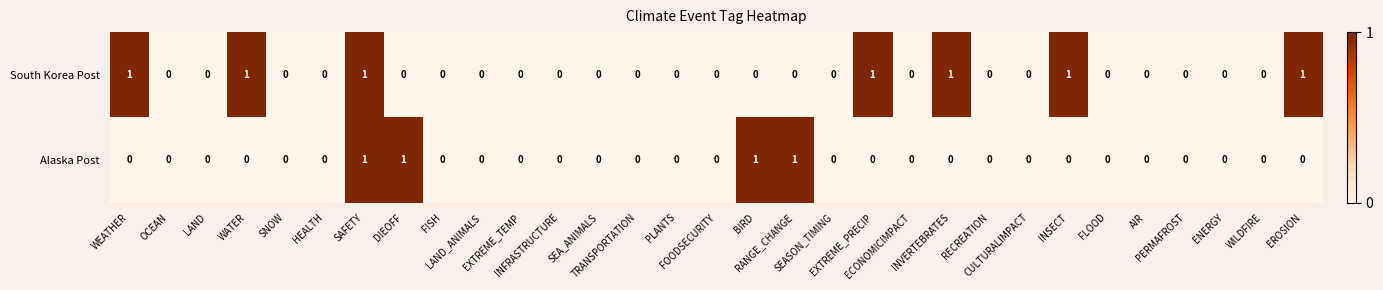

How many distinct data groups are displayed?

2